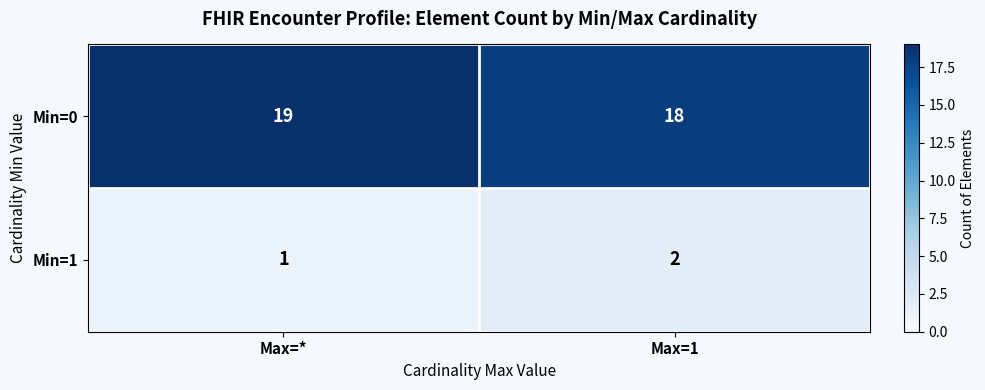

How many data points in Min=1 are less than 2?

1